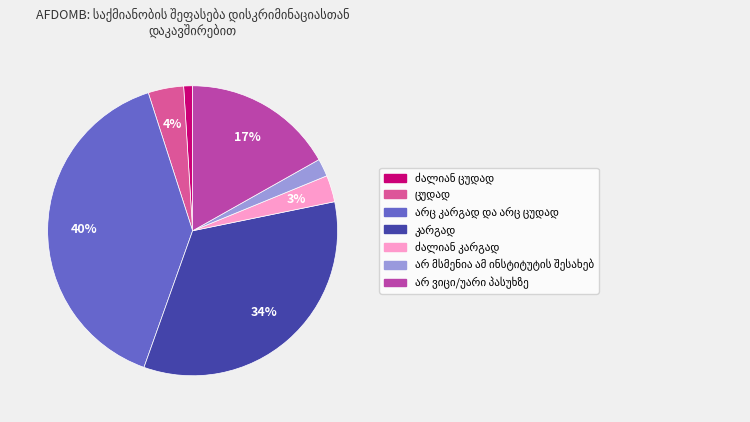

To the nearest percent, what is the difference between the largest and smallest slice percentages?

39%